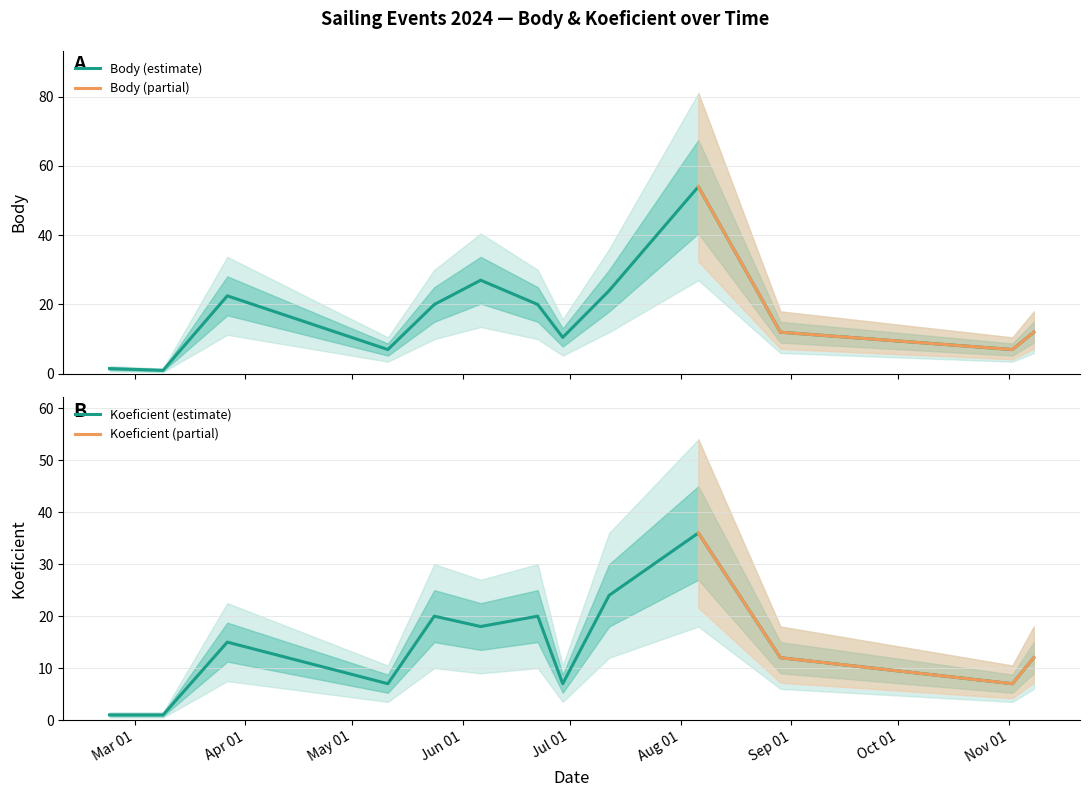

Reading left to right, what are all the values shown in this chart?

Body: 2024-02-23=1.5	2024-03-09=1.0	2024-03-27=22.5	2024-05-11=7.0	2024-05-24=20.0	2024-06-06=27.0	2024-06-22=20.0	2024-06-29=10.5	2024-07-12=24.0	2024-08-06=54.0	2024-08-29=12.0	2024-11-02=7.0	2024-11-08=12.0
Koeficient: 2024-02-23=1.0	2024-03-09=1.0	2024-03-27=15.0	2024-05-11=7.0	2024-05-24=20.0	2024-06-06=18.0	2024-06-22=20.0	2024-06-29=7.0	2024-07-12=24.0	2024-08-06=36.0	2024-08-29=12.0	2024-11-02=7.0	2024-11-08=12.0